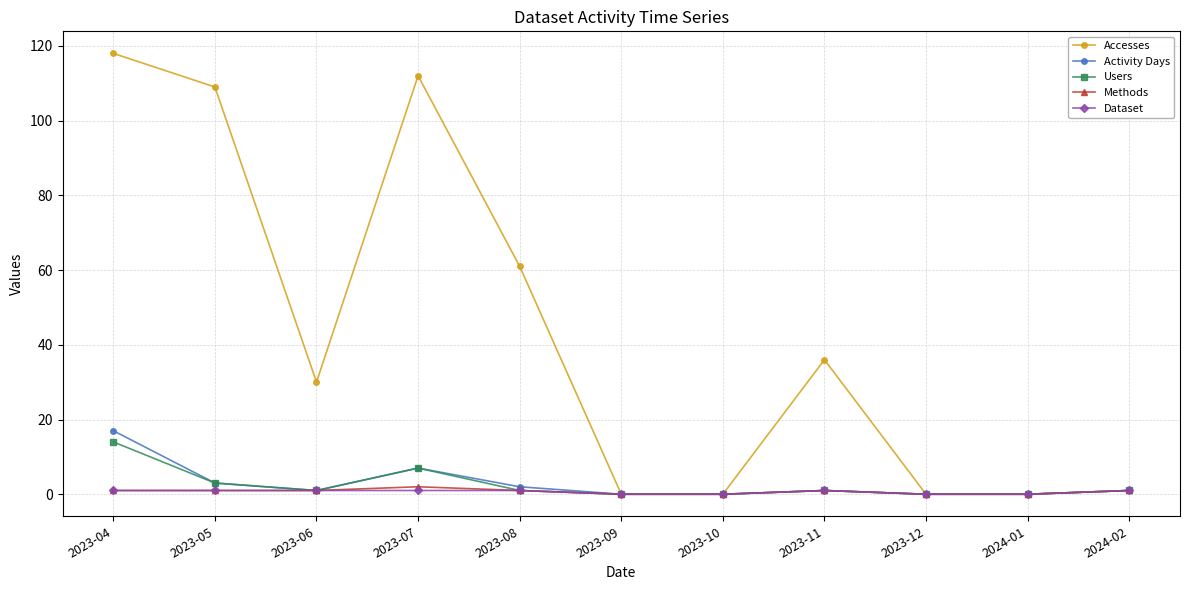

Where is the first local minimum for Accesses?

2023-06